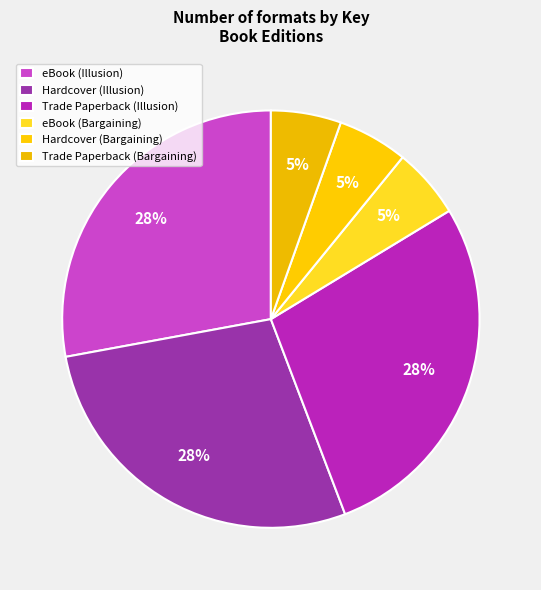

Approximately how many times larger is the value at Trade Paperback (Illusion) compared to eBook (Bargaining)?

5.1